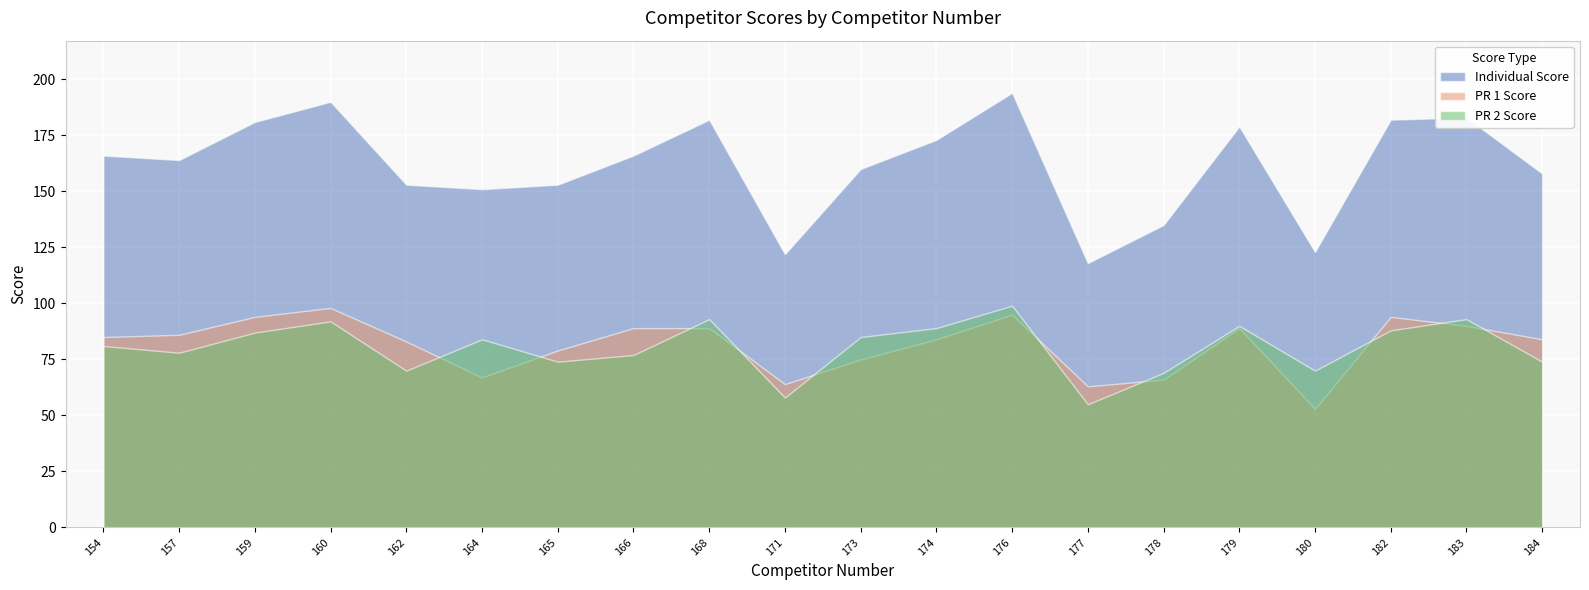

What is the total value across all series at 164?

302